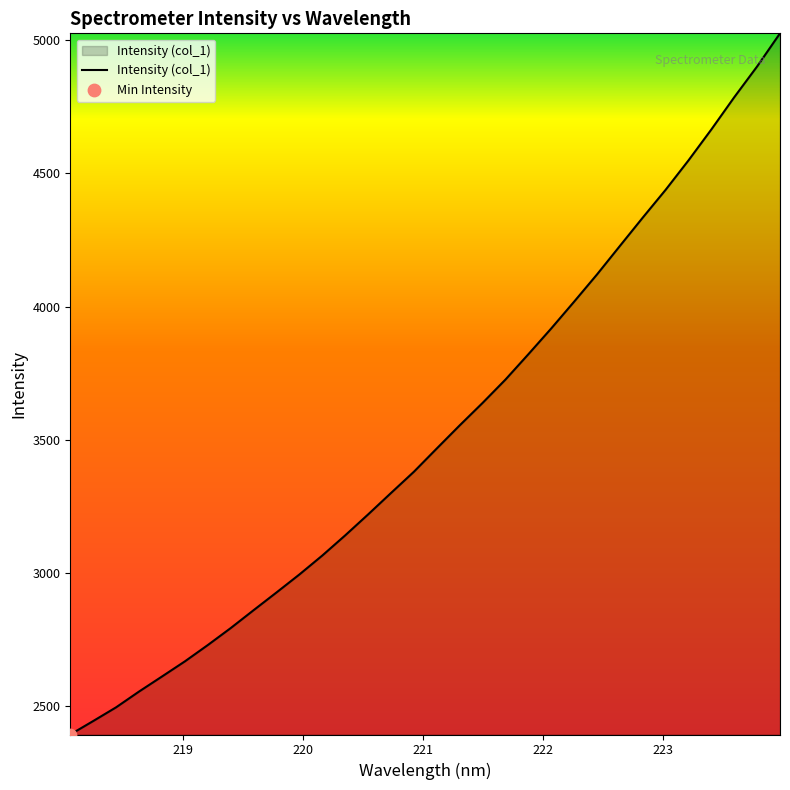

What is the greatest value displayed?

5024.8